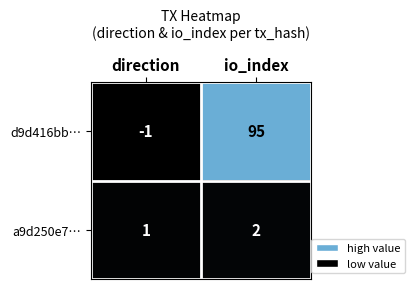

Where is d9d416bb… nearest to the value 47?

direction